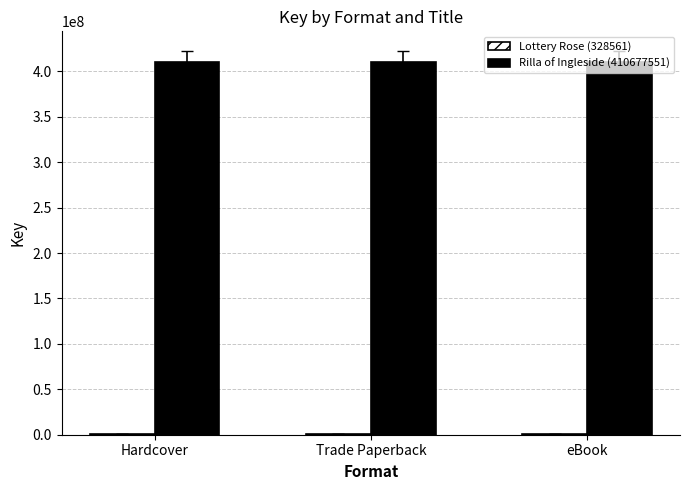

The Rilla of Ingleside (410677551) series shows 410677551 at Hardcover. True or false?

True